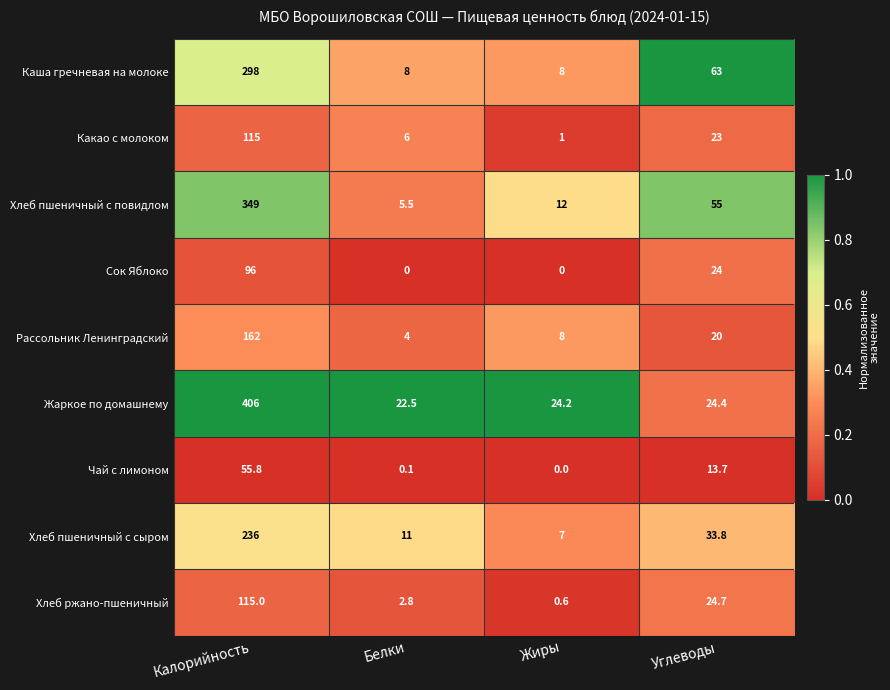

What is the total value across all series at Углеводы?

281.6